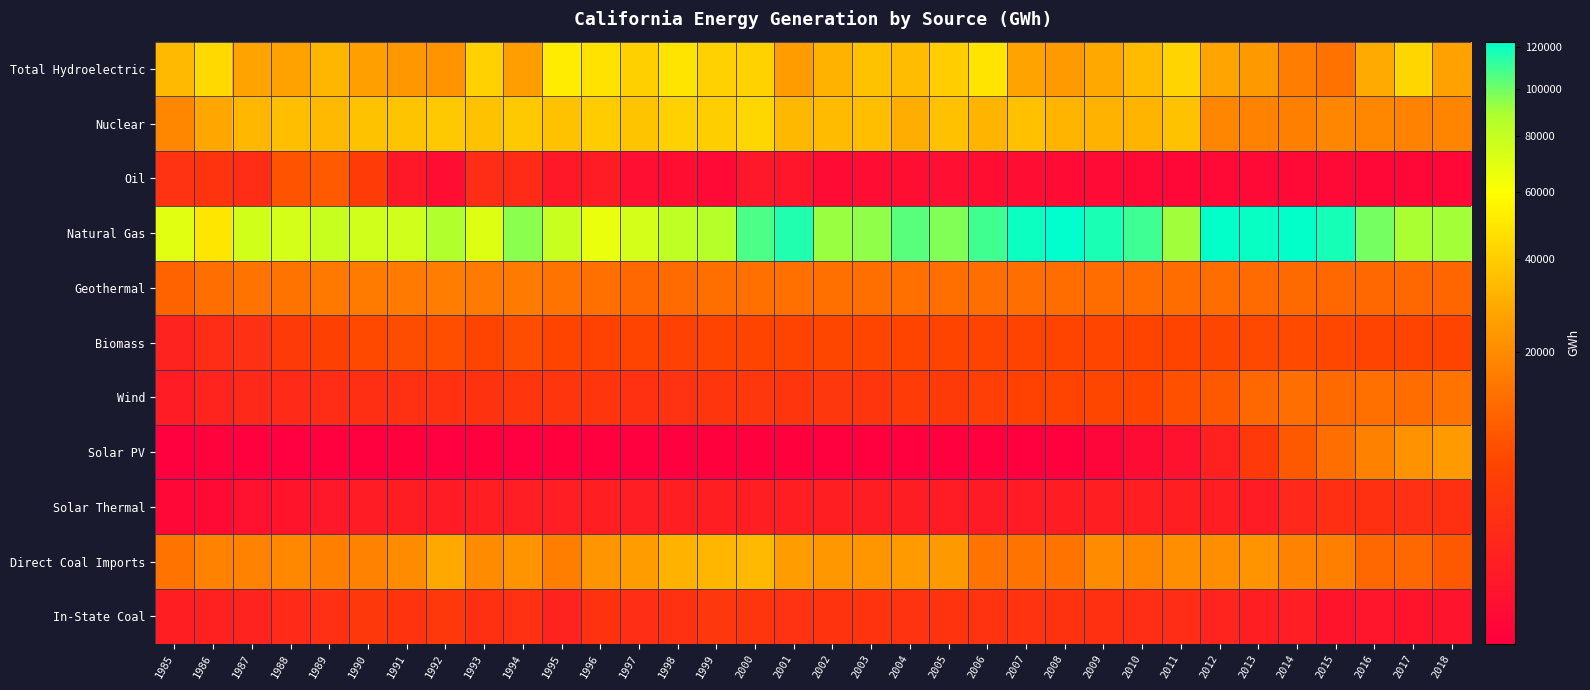

Which series changed the most between 1994 and 2012?

Natural Gas